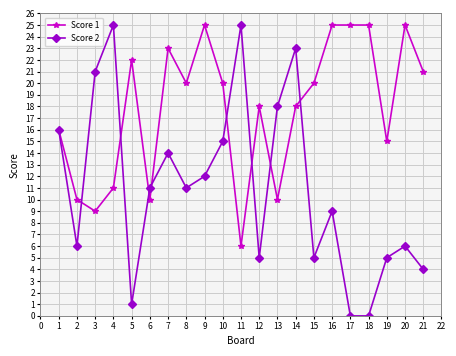

What is the value of the Score 2 point at the 8th from the left?

11